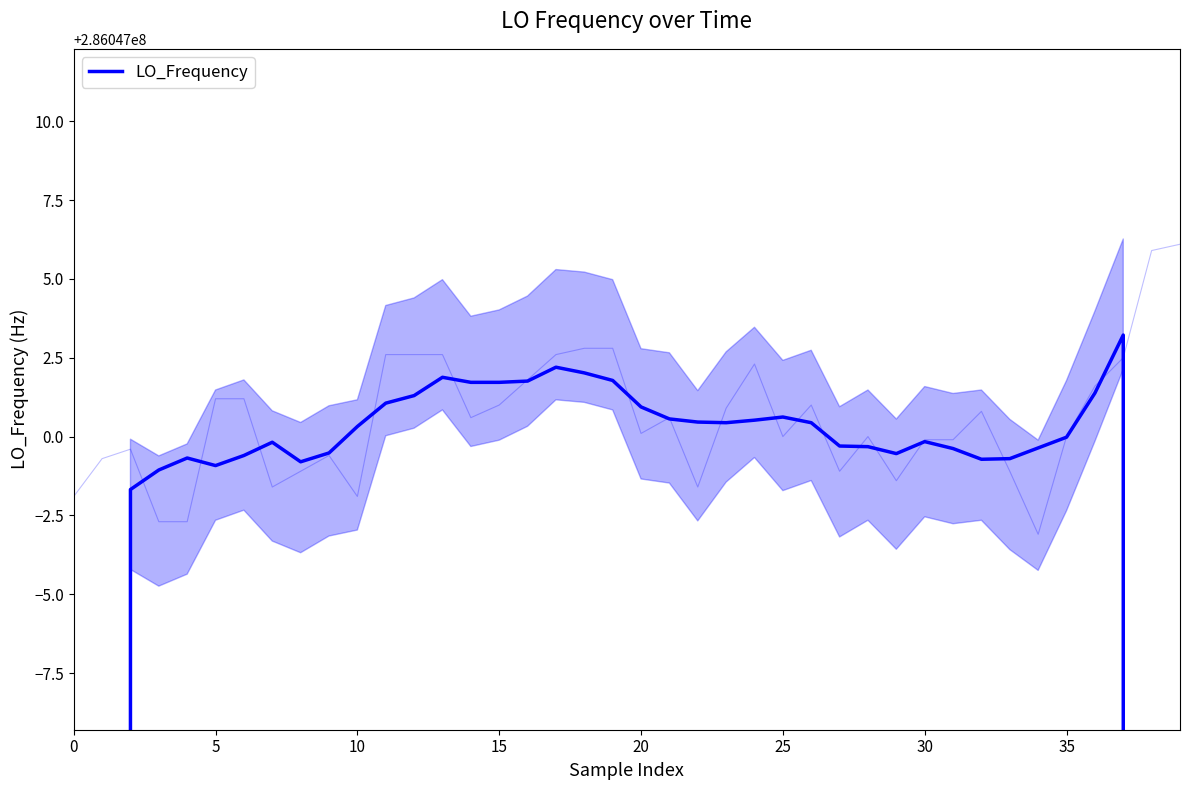

True or false: there are more than 2 points higher than both neighbors.

True